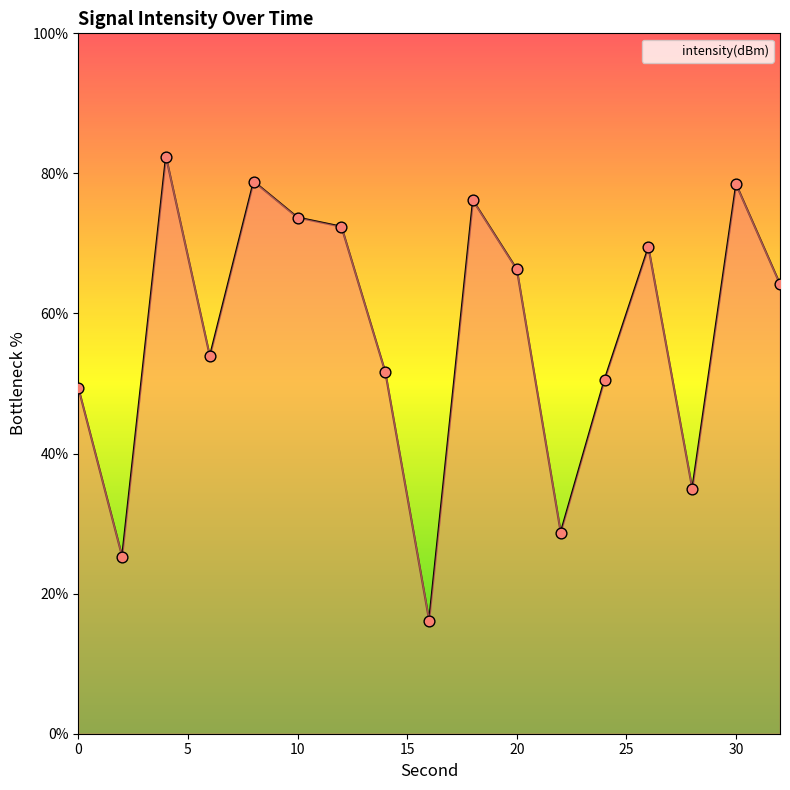

What is the difference between the maximum and minimum values?

66.2